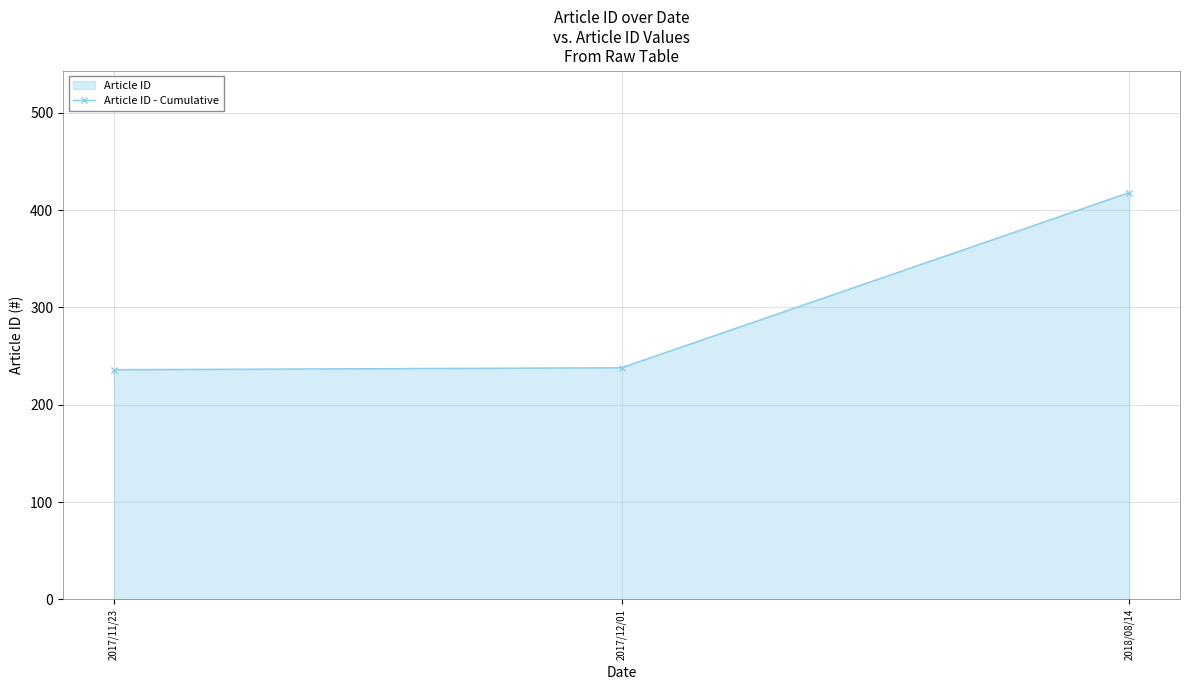

What is the difference between the values at 2017/11/23 and 2018/08/14?

182